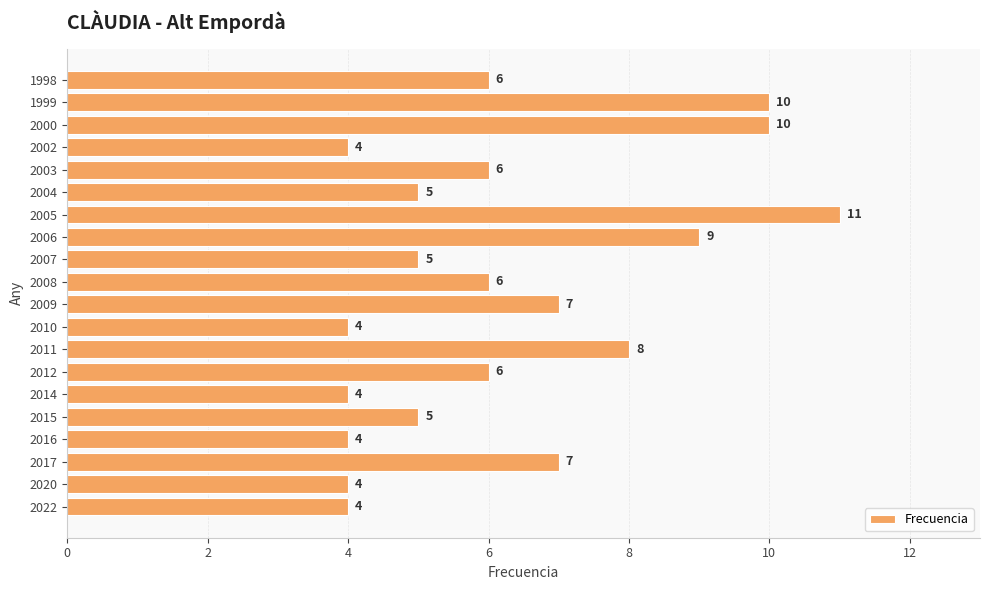

The chart shows a value of 10 at 2009. True or false?

False